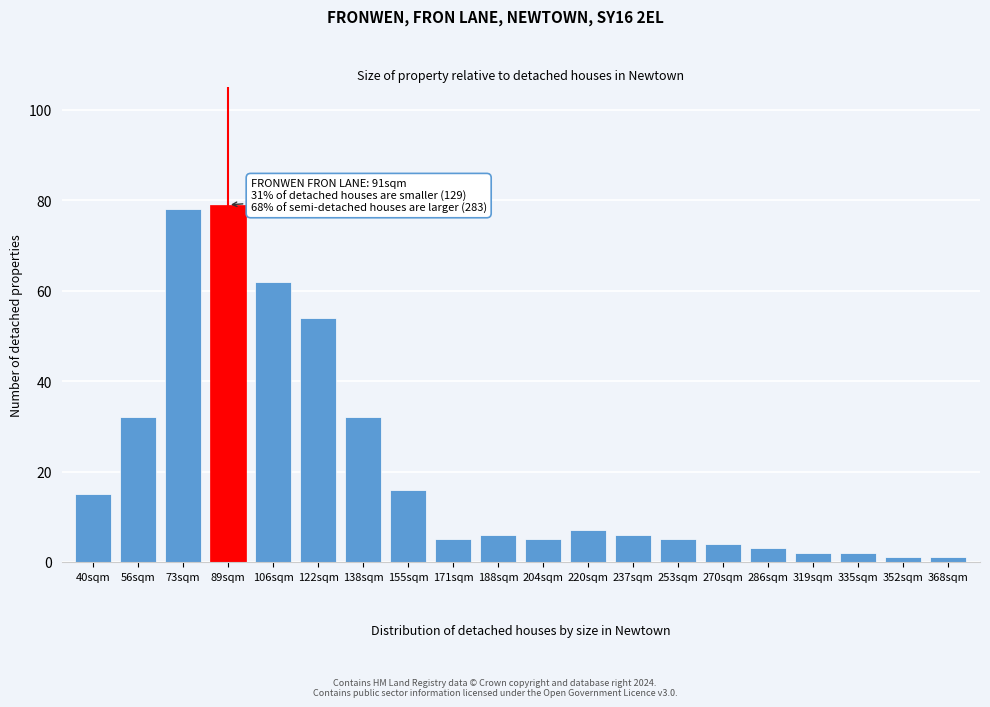

Reading left to right, transcribe all the data shown in this chart.

40sqm=15	56sqm=32	73sqm=78	89sqm=79	106sqm=62	122sqm=54	138sqm=32	155sqm=16	171sqm=5	188sqm=6	204sqm=5	220sqm=7	237sqm=6	253sqm=5	270sqm=4	286sqm=3	319sqm=2	335sqm=2	352sqm=1	368sqm=1